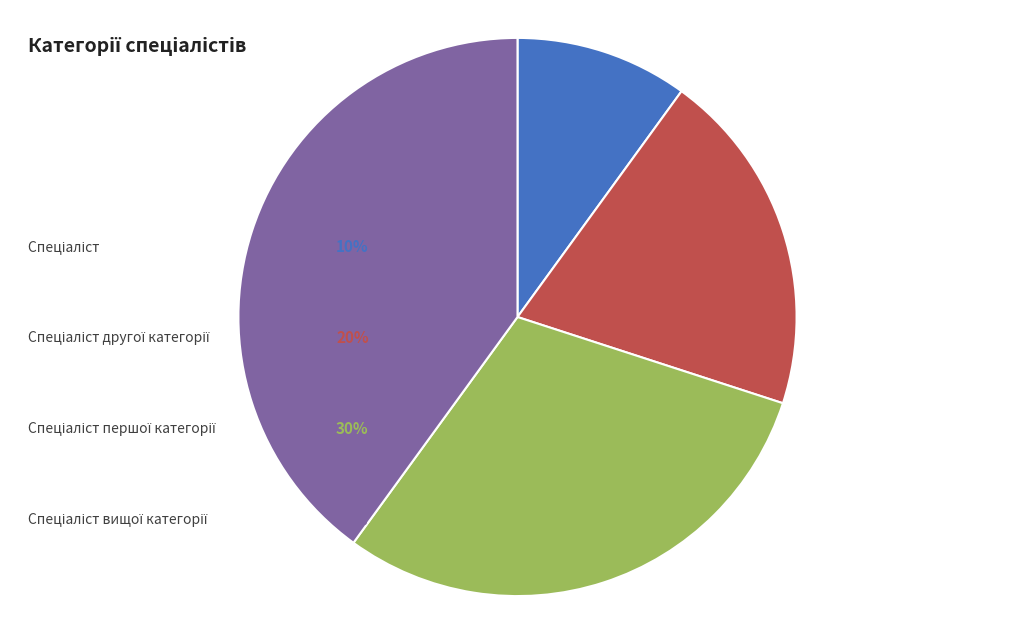

Is there a majority slice in this chart?

No